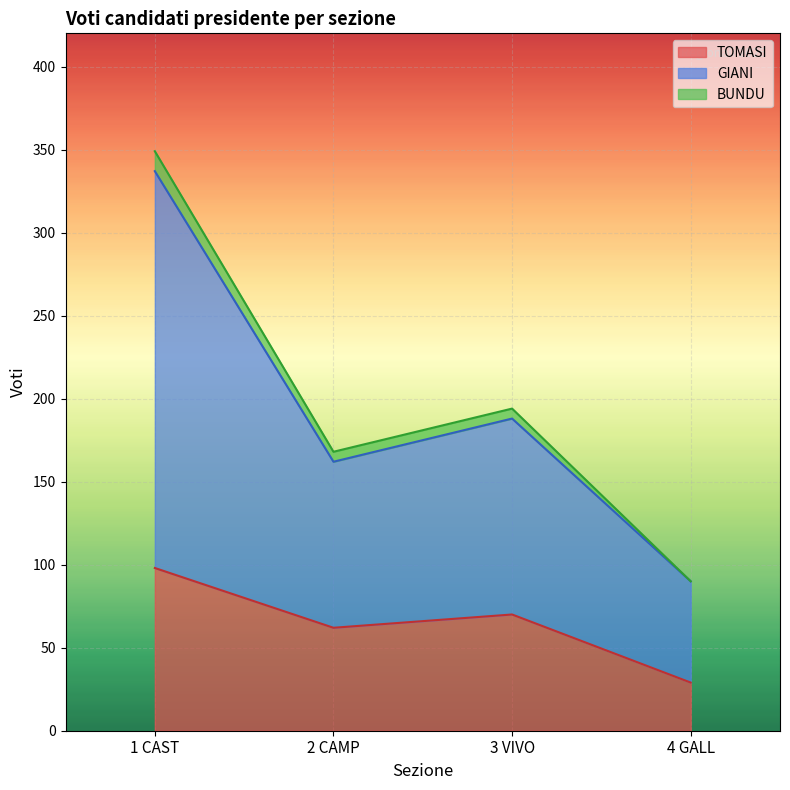

The value of TOMASI at 2 CAMP is 62. True or false?

True